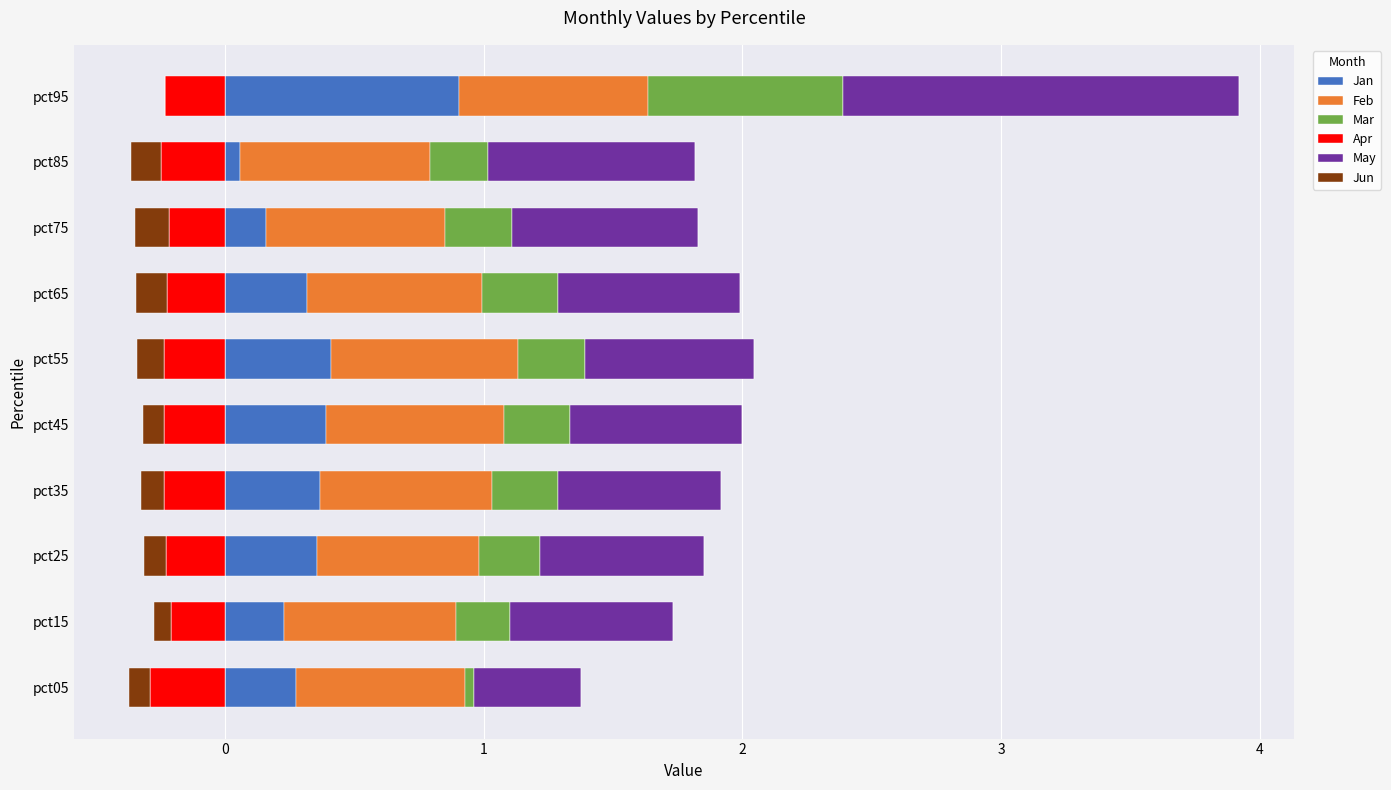

What is the value of the Jan bar at the 2nd from the left?

0.2